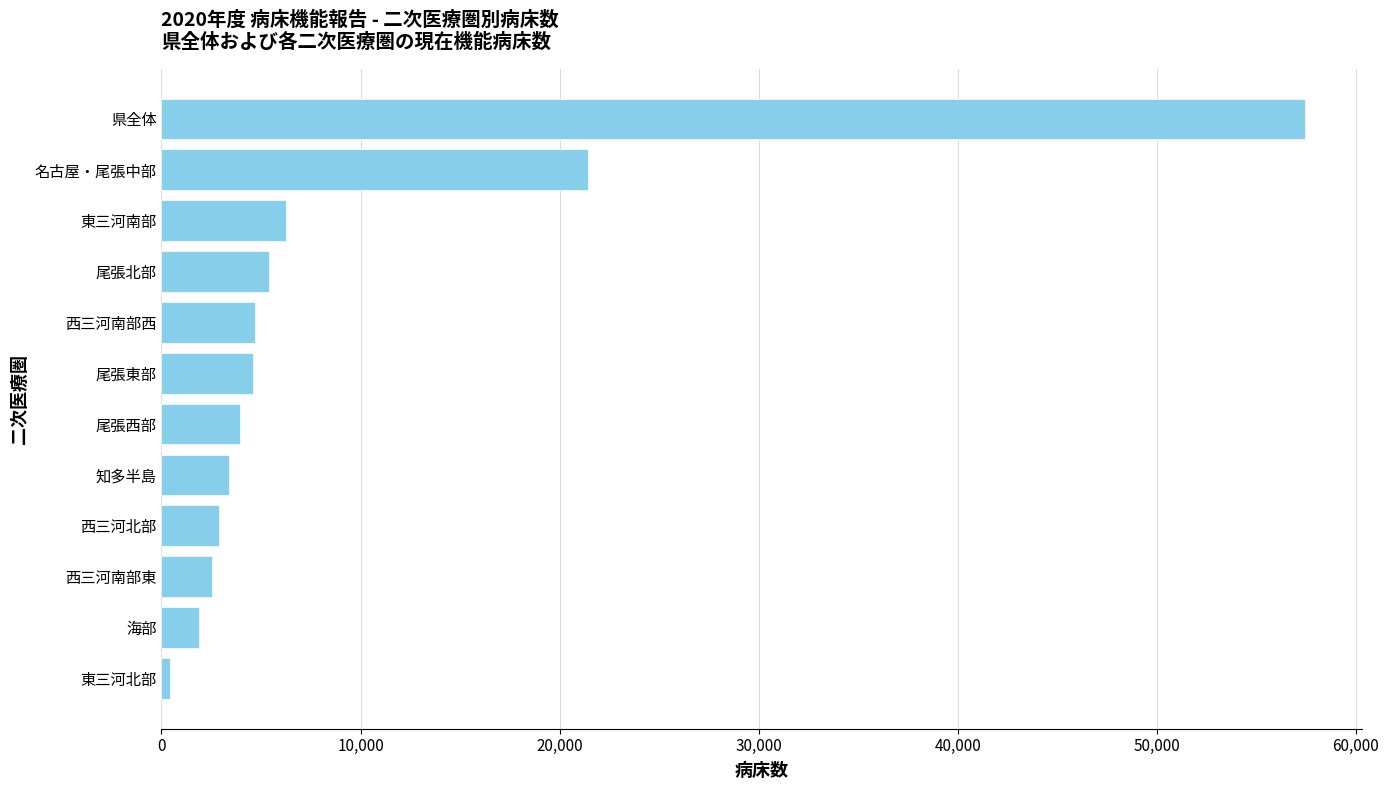

The value at 東三河南部 is 1417. True or false?

False